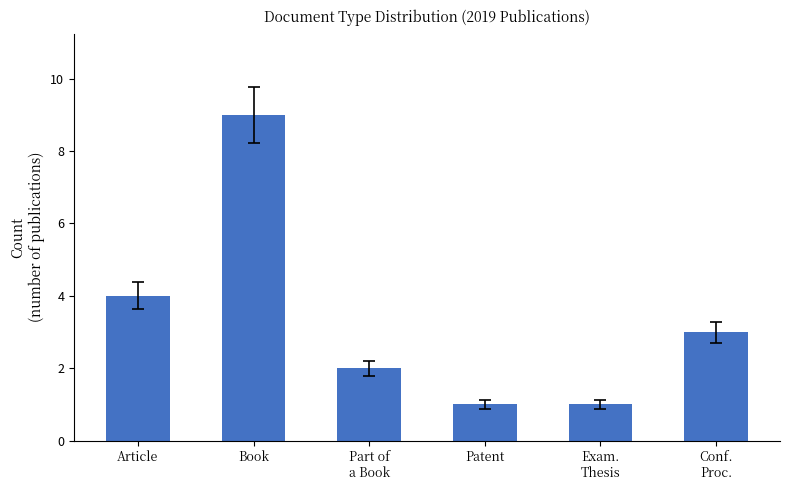

Reading left to right, transcribe all the data shown in this chart.

Article=4	Book=9	Part of
a Book=2	Patent=1	Exam.
Thesis=1	Conf.
Proc.=3